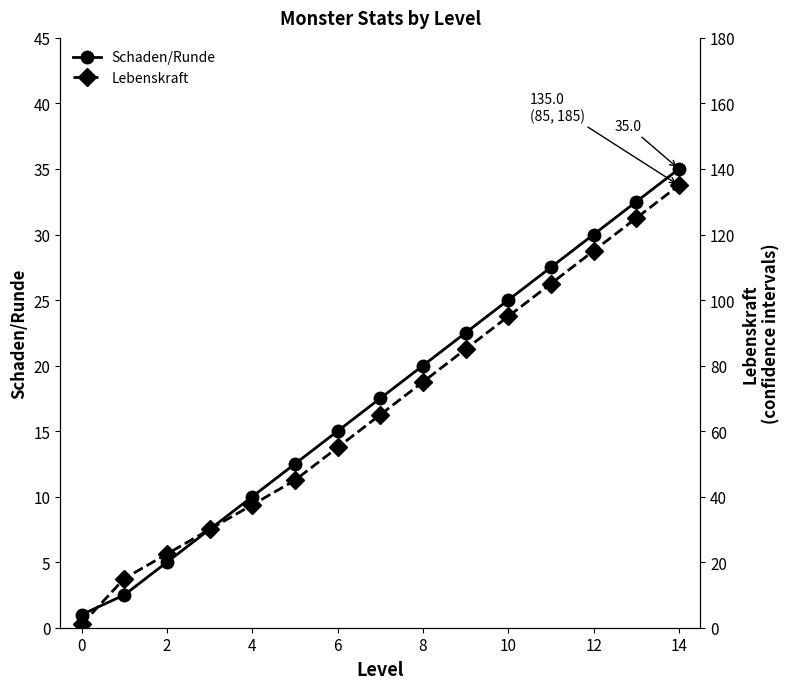

The value of Schaden/Runde at 14 is 35.0. True or false?

True